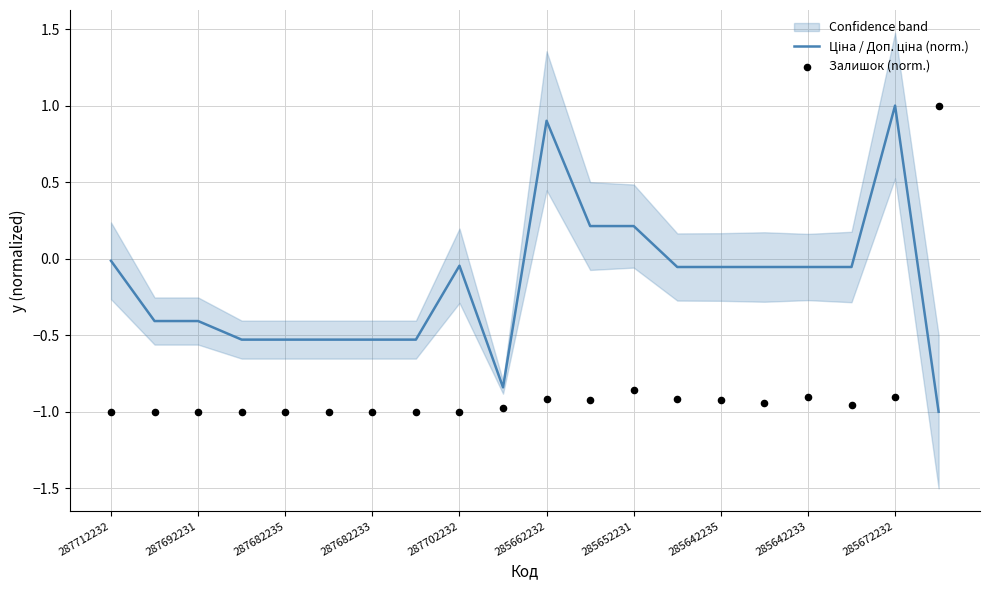

At how many categories does at least one series exceed 0?

5